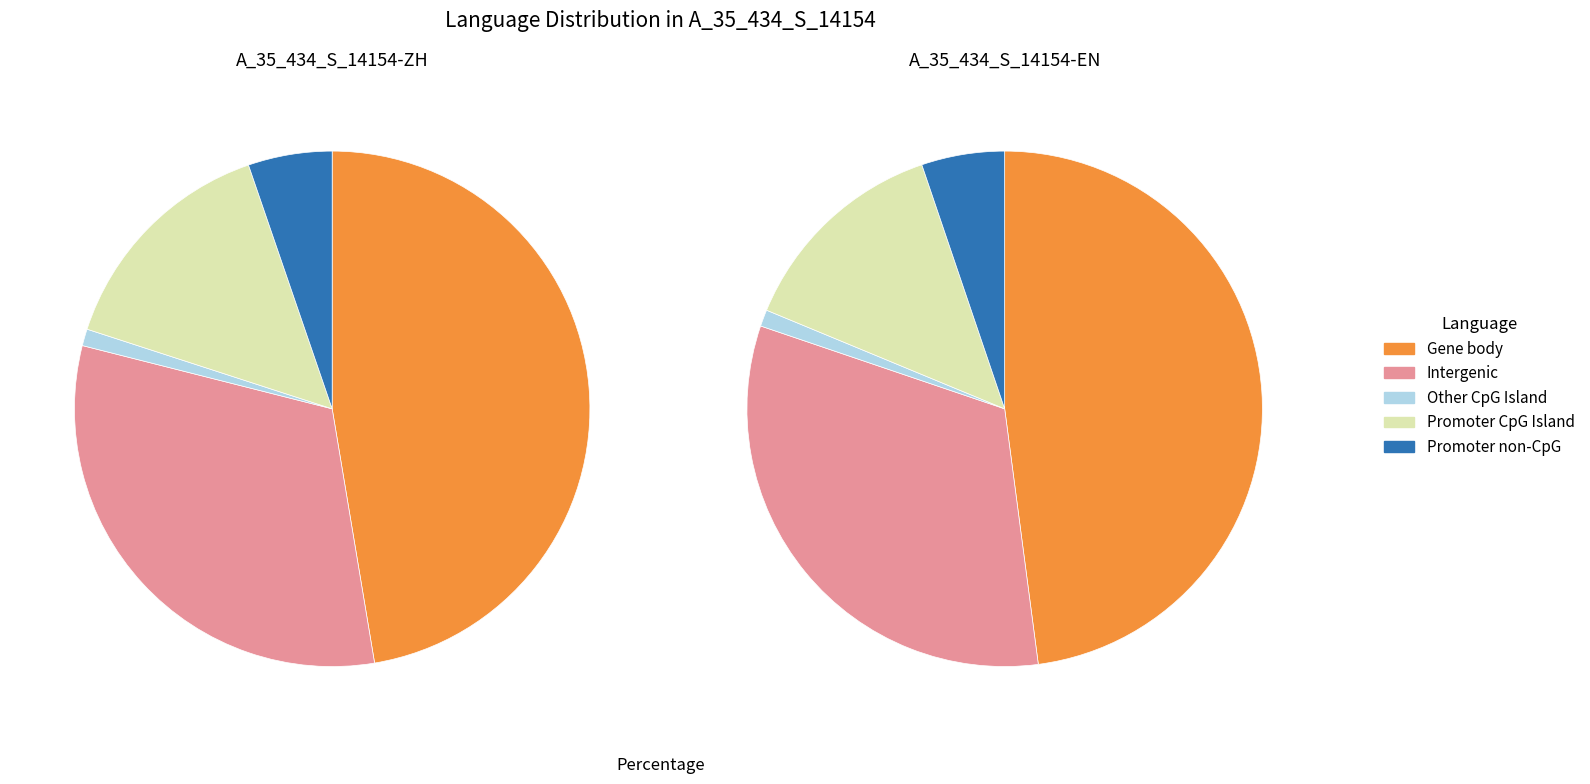

Between 32 and 7, which is larger?

32